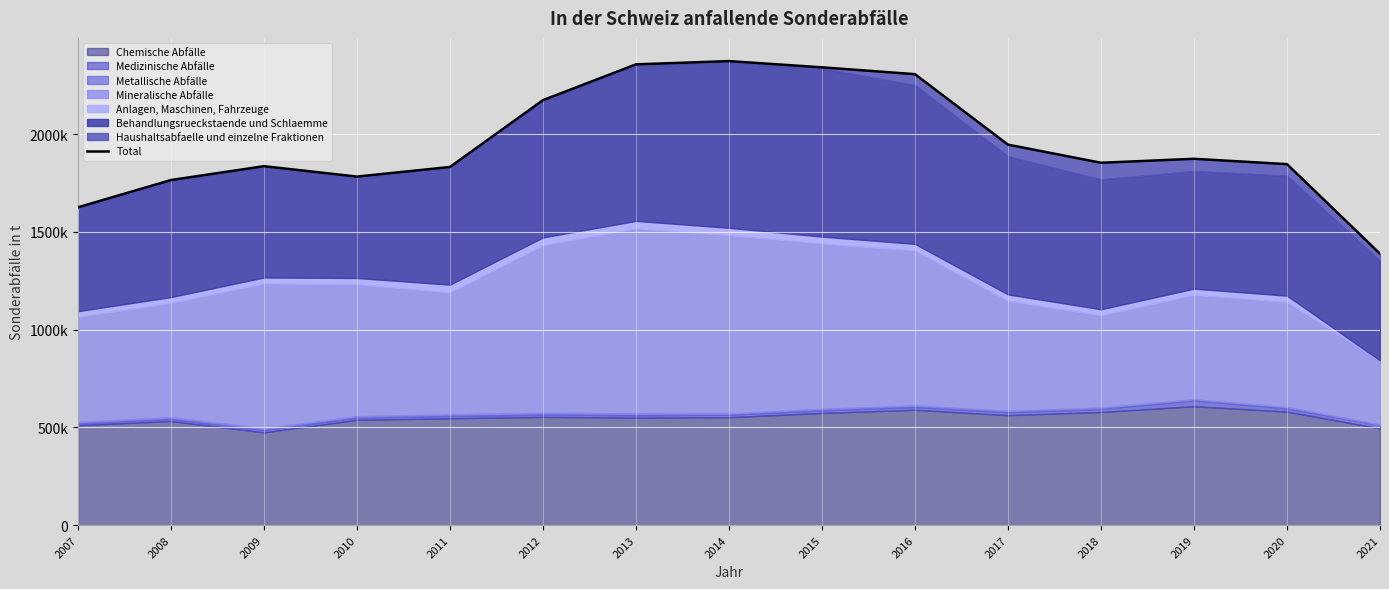

Reading left to right, extract all data points from this chart.

2007=1626200	2008=1765700	2009=1836700	2010=1783500	2011=1832600	2012=2174500	2013=2357700	2014=2374450	2015=2342500	2016=2307600	2017=1946900	2018=1854200	2019=1874500	2020=1847200	2021=1388900